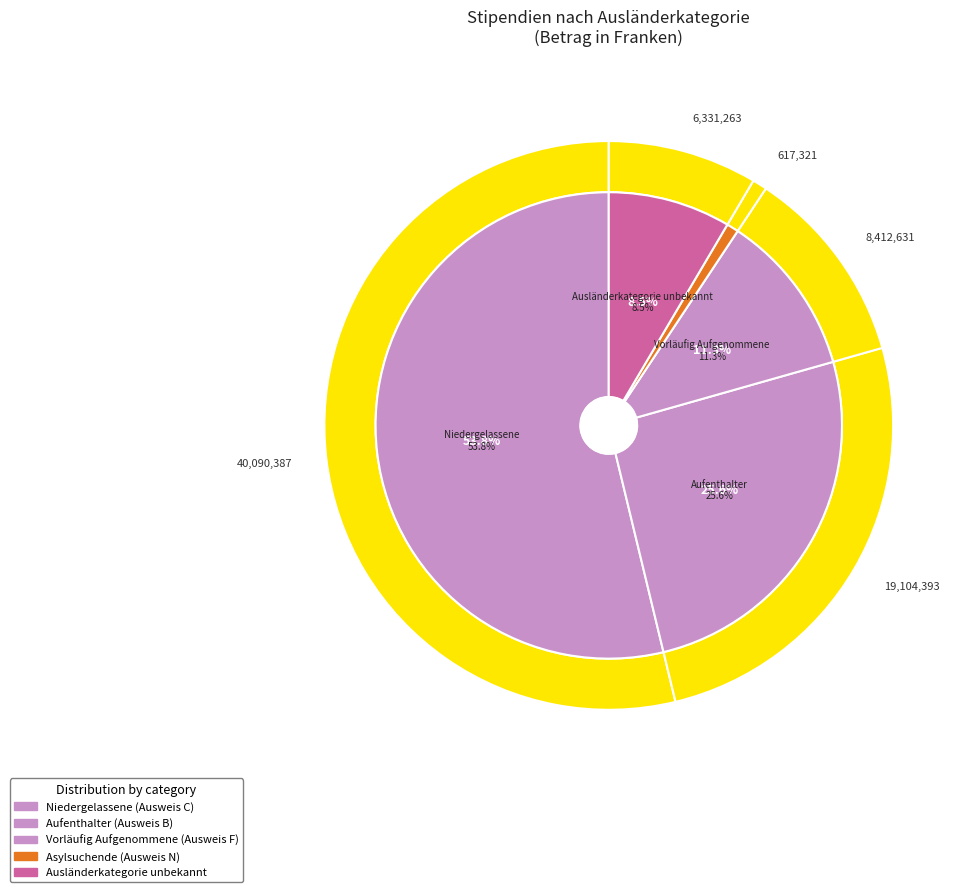

Rank the categories by value from lowest to highest.

Asylsuchende (Ausweis N), Ausländerkategorie unbekannt, Vorläufig Aufgenommene (Ausweis F), Aufenthalter (Ausweis B), Niedergelassene (Ausweis C)